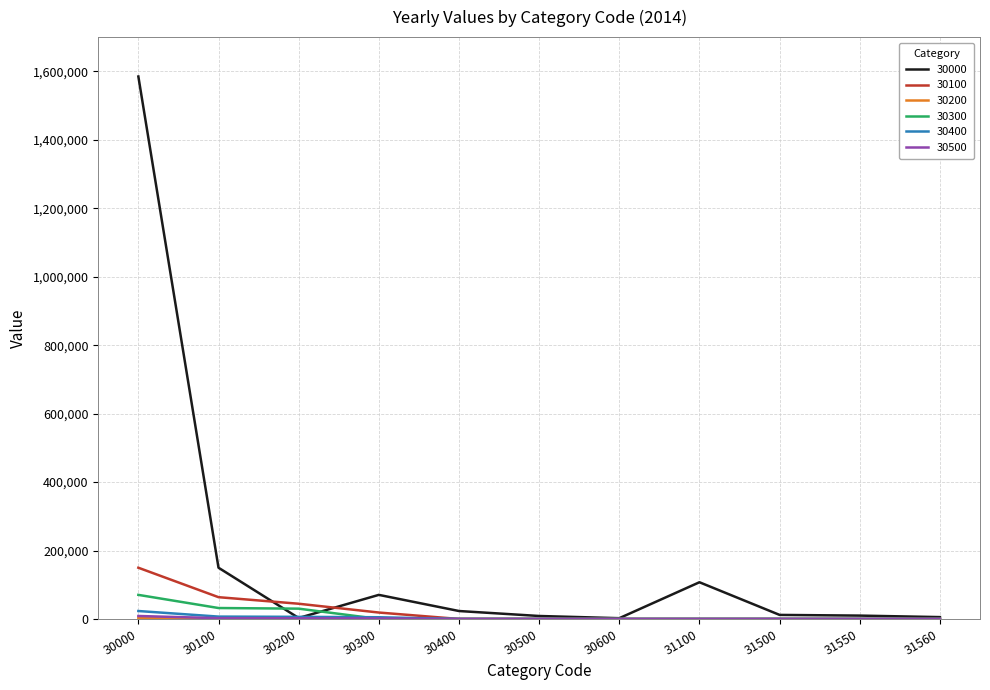

Which series has the largest total across all categories?

30000